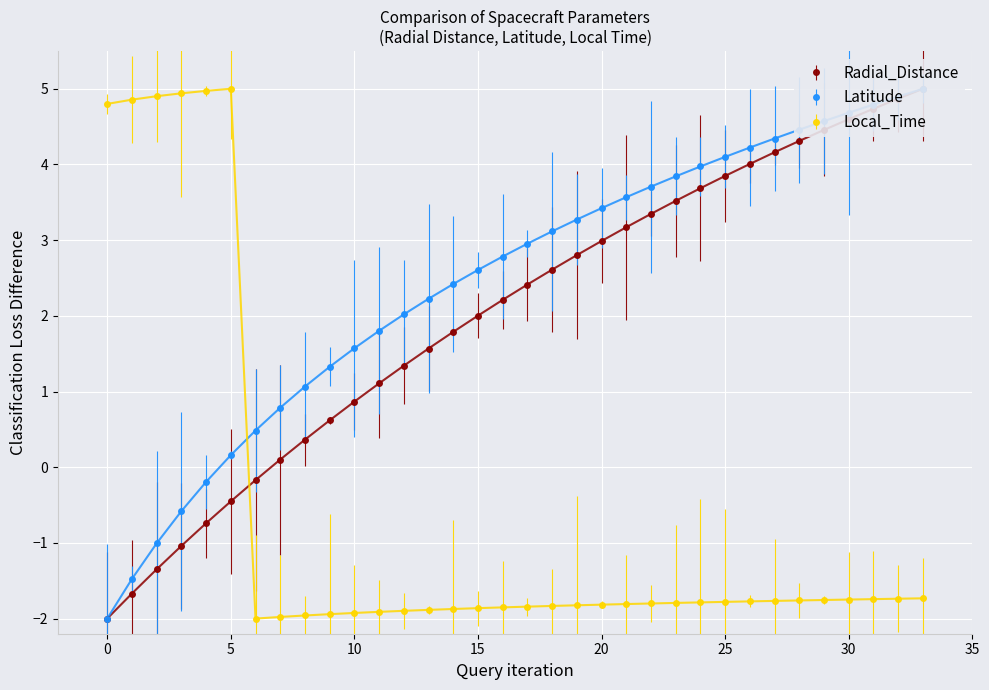

How many lines are shown in the chart?

3